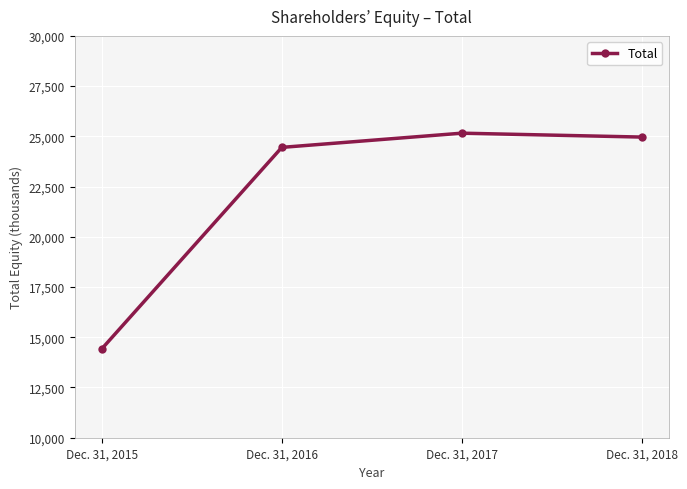

Does the chart have visible grid lines?

Yes